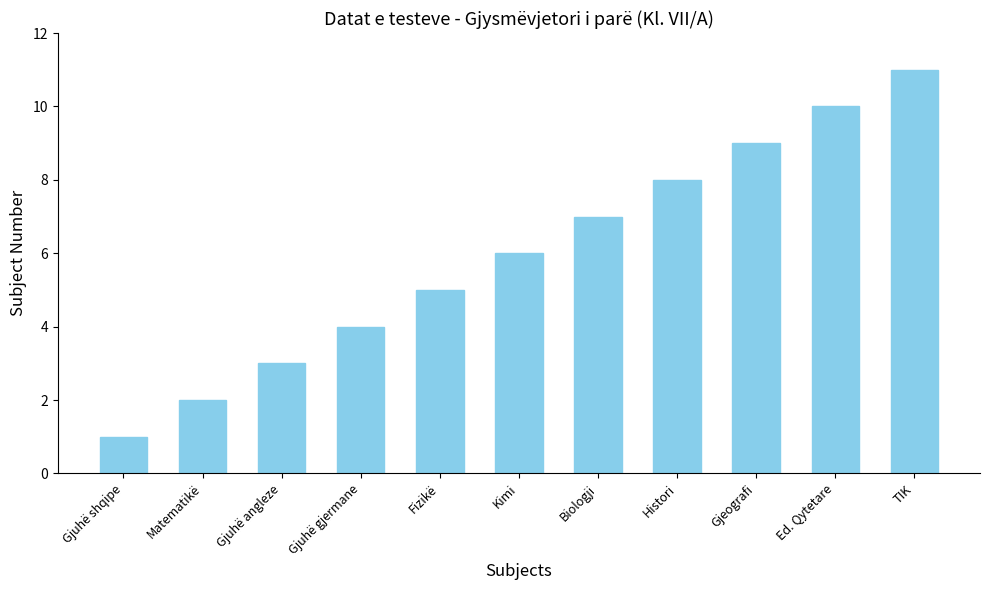

Rank the categories by value from lowest to highest.

Gjuhë shqipe, Matematikë, Gjuhë angleze, Gjuhë gjermane, Fizikë, Kimi, Biologji, Histori, Gjeografi, Ed. Qytetare, TIK